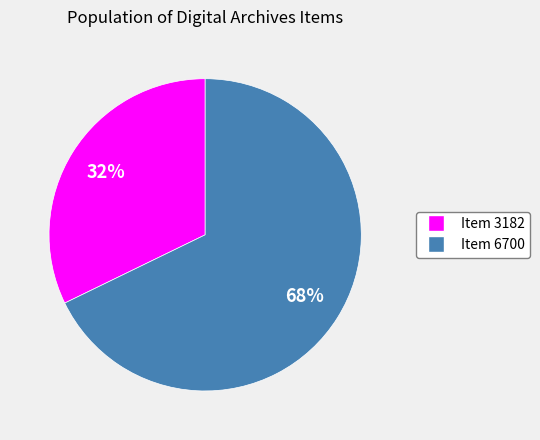

To the nearest percent, what portion does Item 3182 represent?

32%